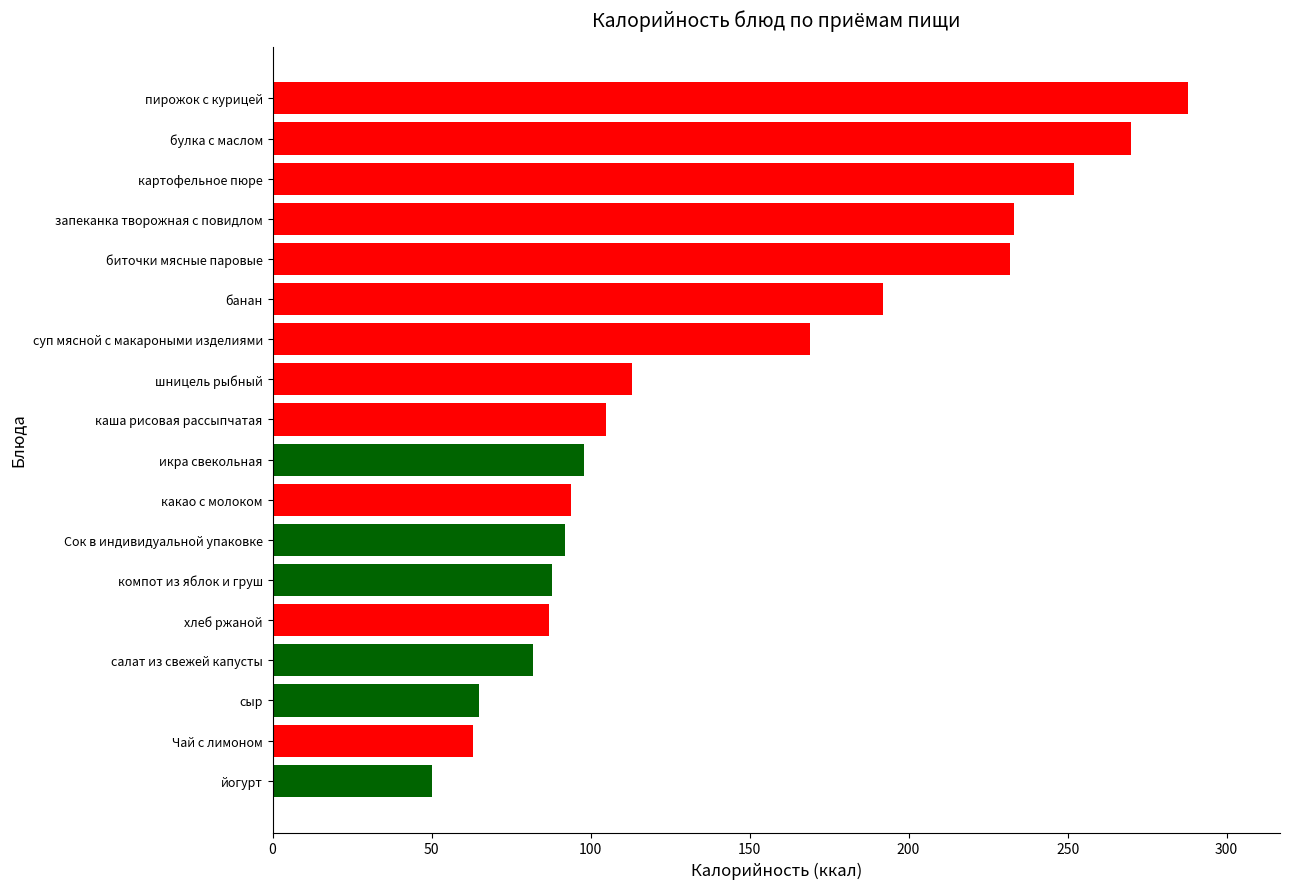

The value at суп мясной с макароными изделиями is 42. True or false?

False